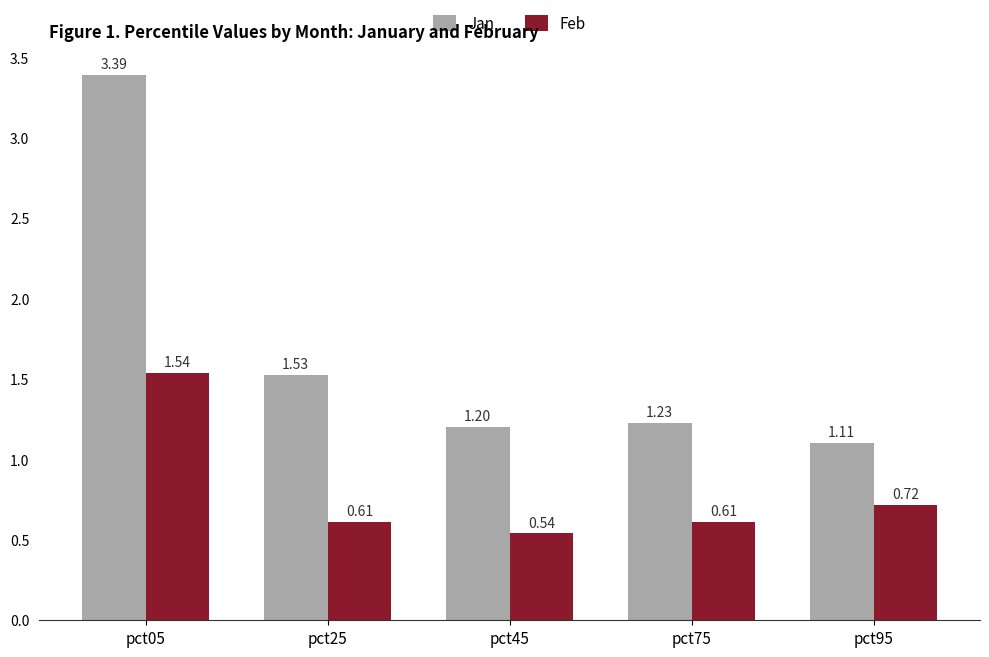

What is the average value of the Feb series?

0.8